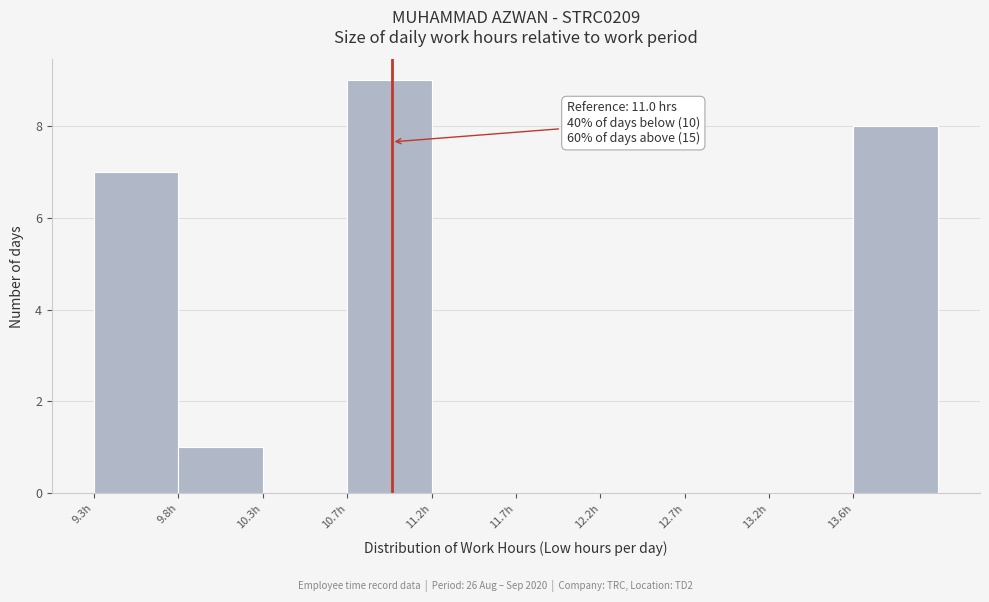

Over which range of the x-axis is the bar tallest?

10.75 to 11.25